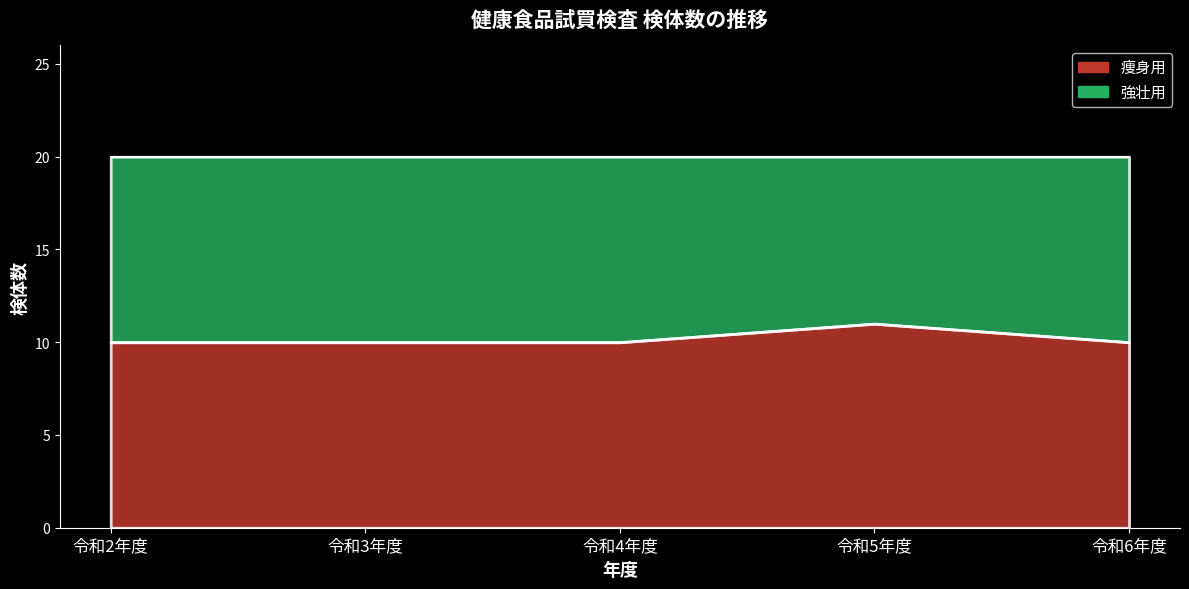

The value at 令和2年度 is 10. True or false?

True